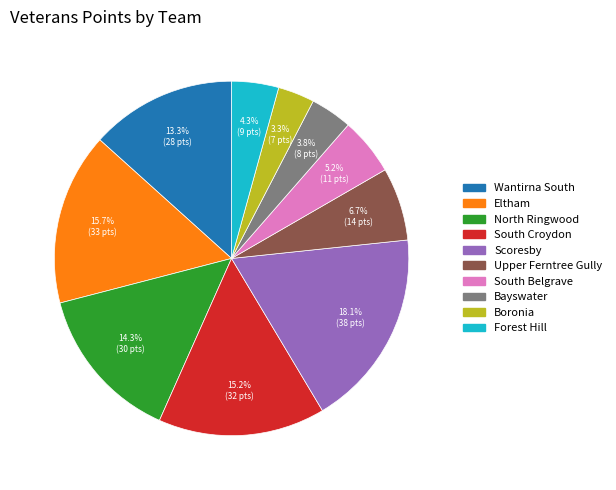

What portion of the pie excludes Eltham?

84.3%